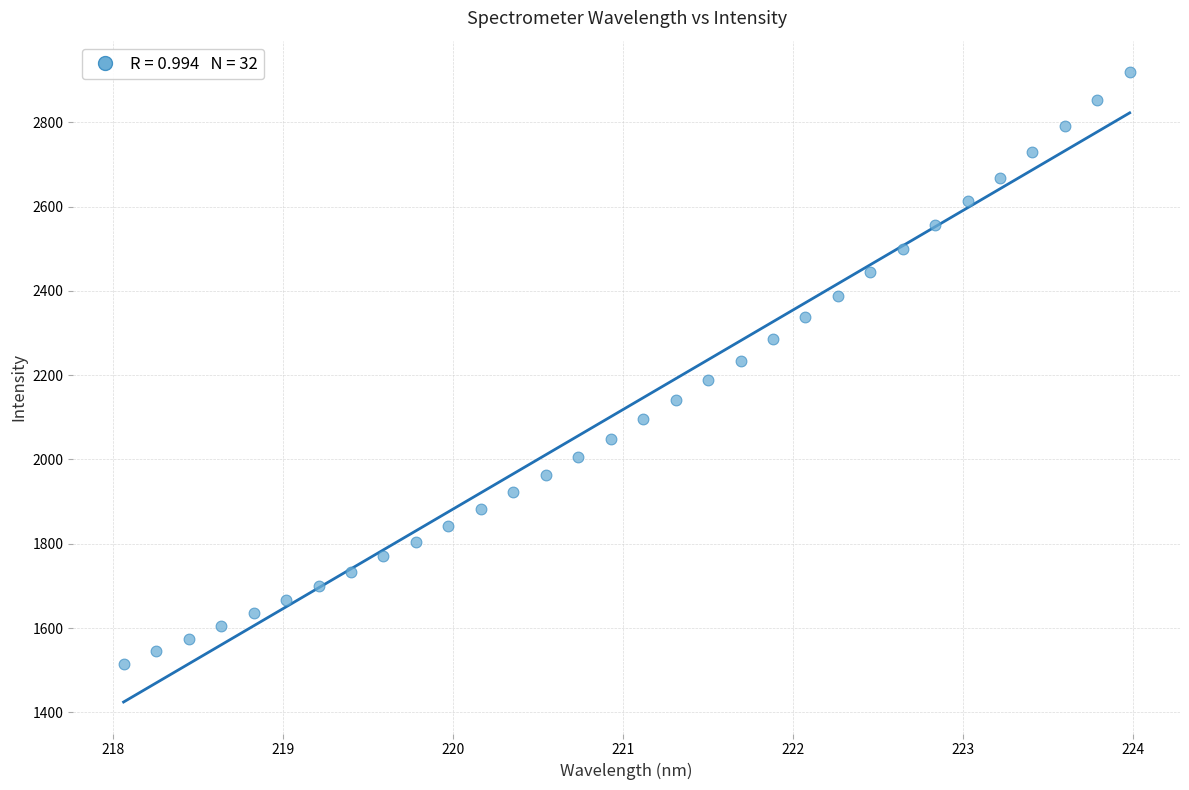

What is the range of Y values (max minus min)?

1404.1